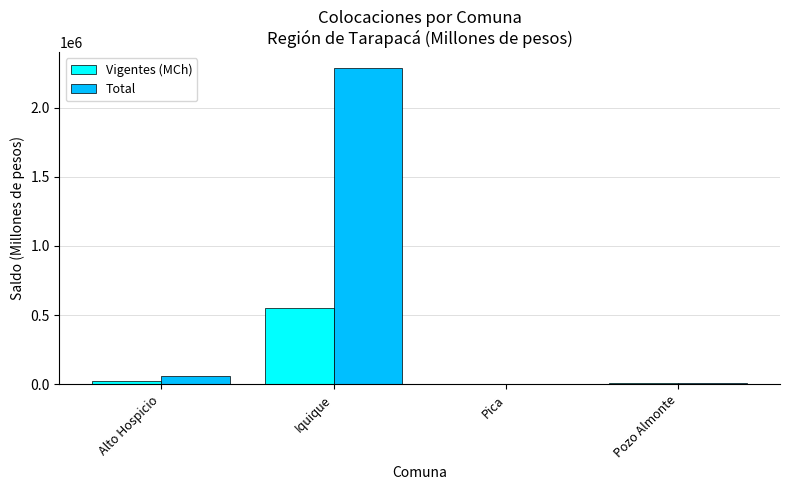

What is the sum of all Total values?

2361632.2